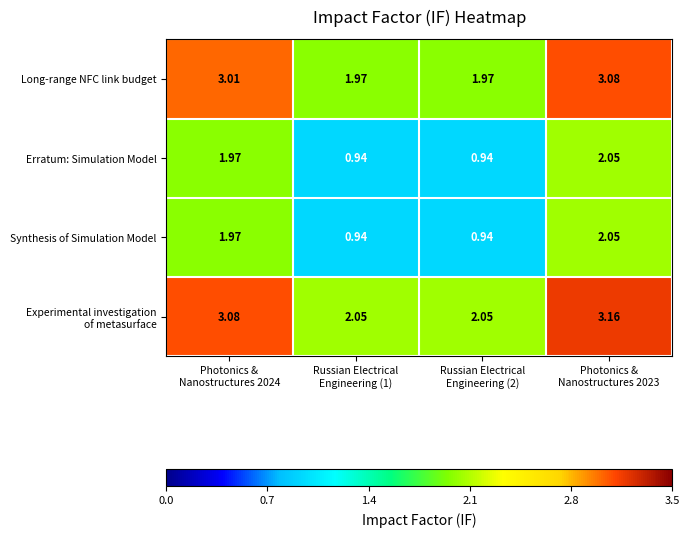

Count the number of categories in the chart.

4